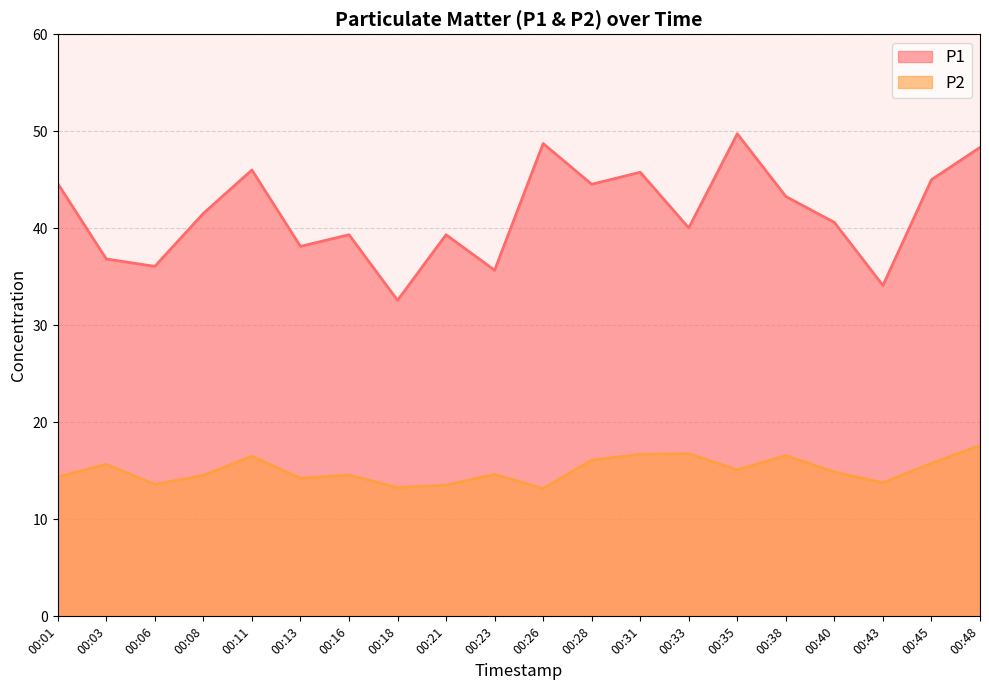

Does the chart display data point markers on the line(s)?

No